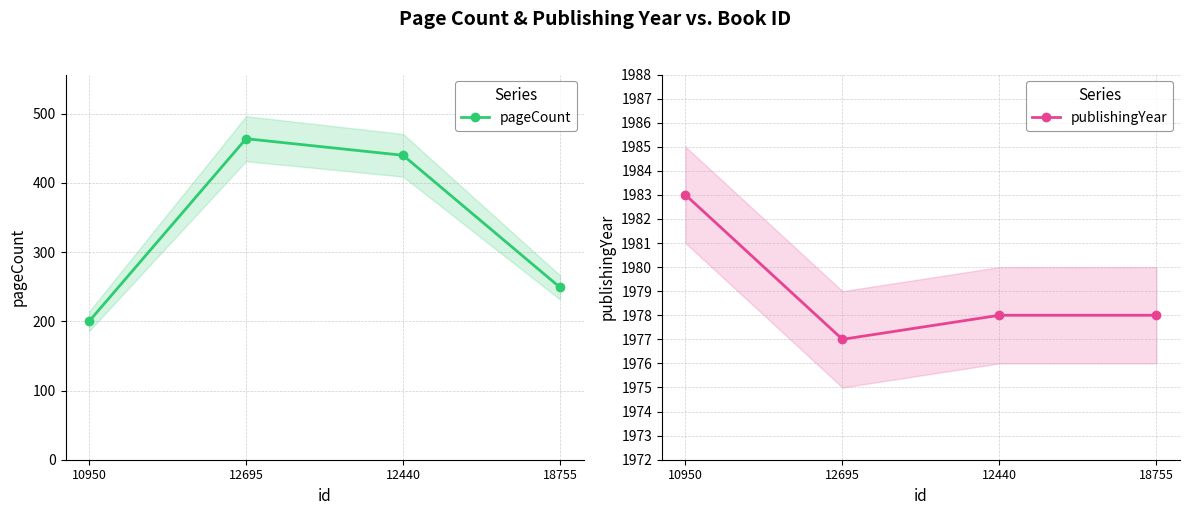

Reading left to right, what are all the values shown in this chart?

pageCount: 200	464	440	249
publishingYear: 1983	1977	1978	1978